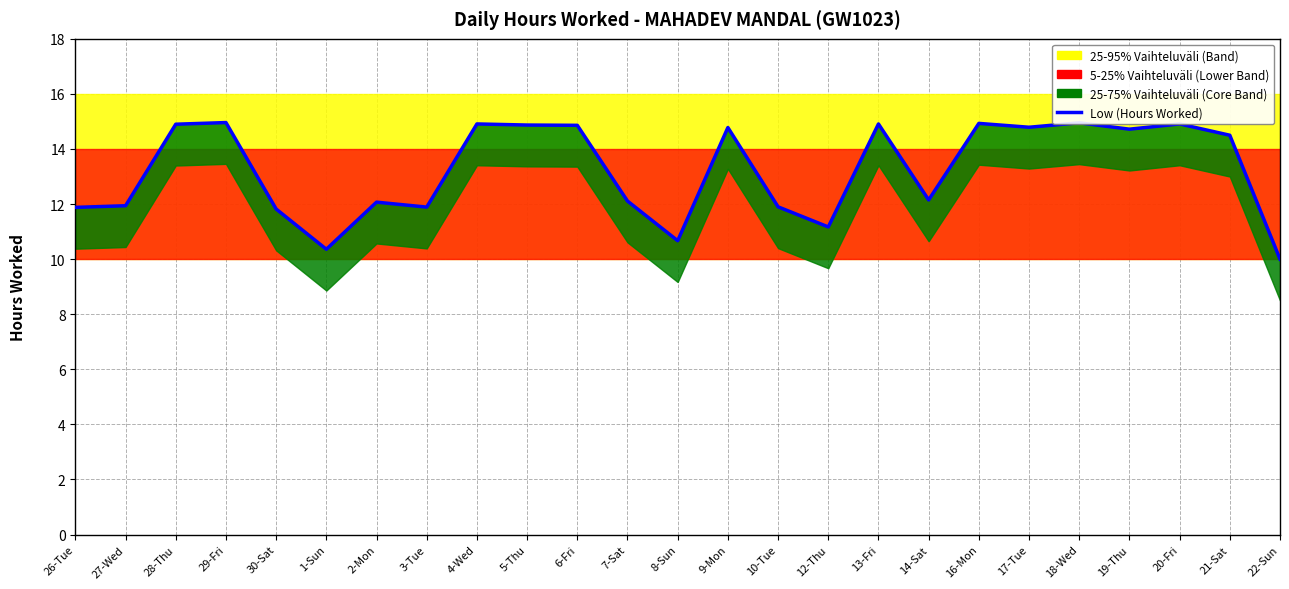

The chart shows a value of 10.0 at 22-Sun. True or false?

True